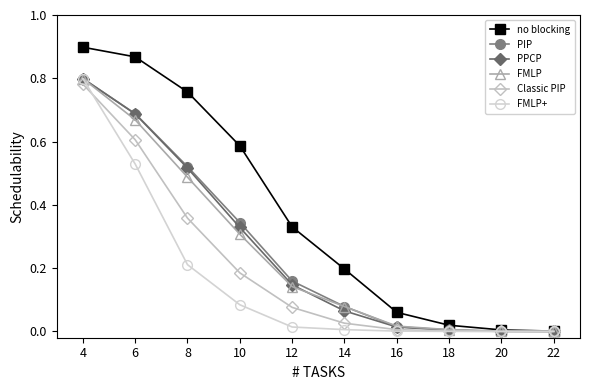

Rank the series at 10 from highest to lowest value.

no blocking, PIP, PPCP, FMLP, Classic PIP, FMLP+